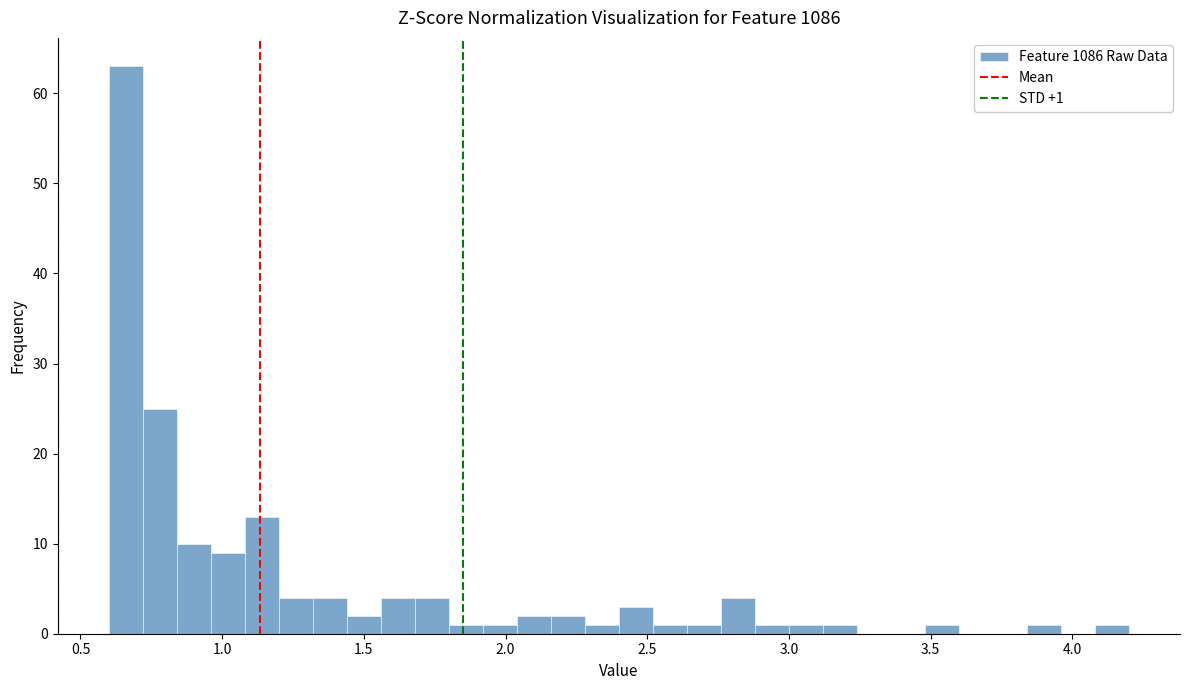

Around what value on the x-axis is the tallest bar? Give the approximate position of its centre, as read against the axis.

0.65